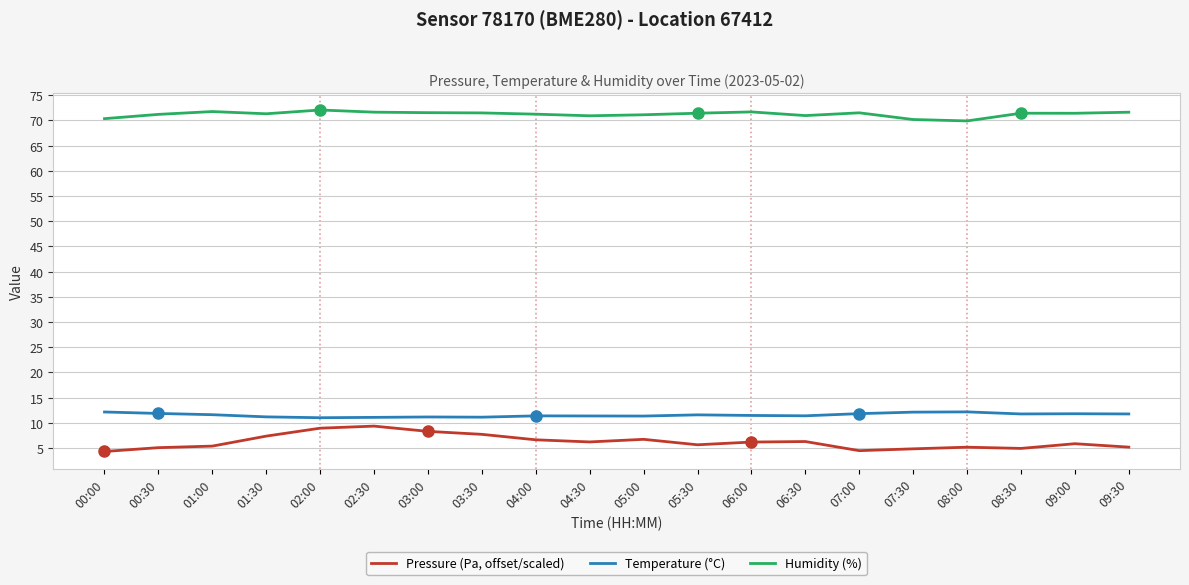

What is the approximate value of Temperature (°C) at 00:30?

11.8